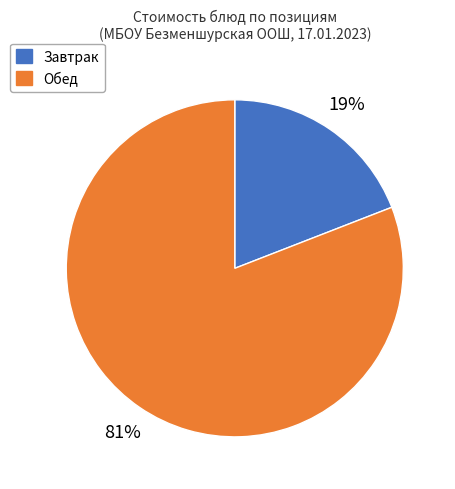

To the nearest percent, what percentage of the pie is Завтрак?

19%